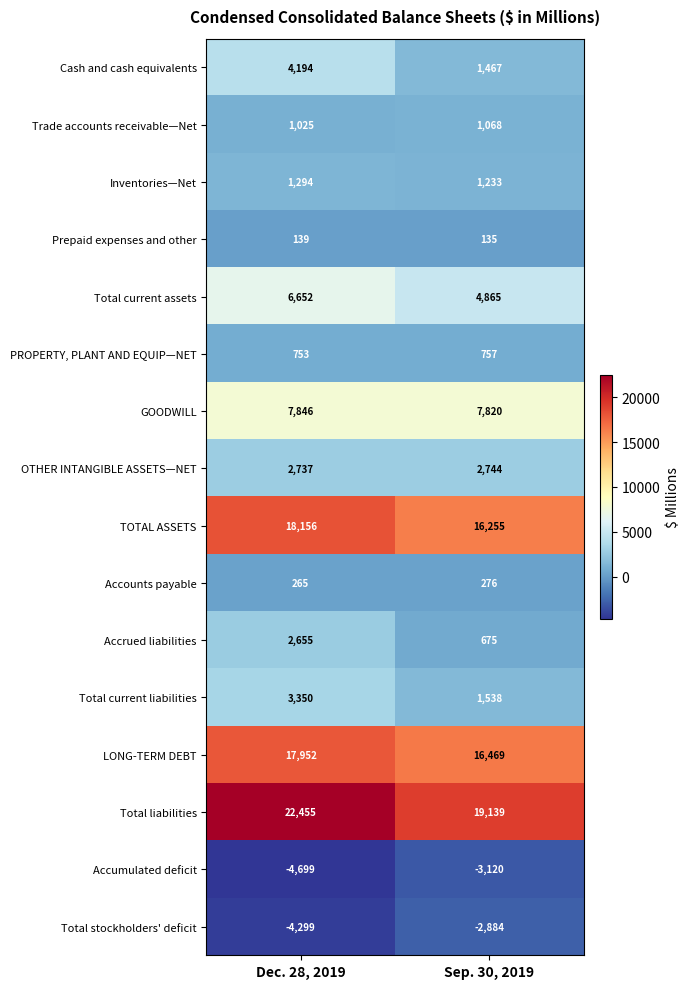

What is the total value across all series at Sep. 30, 2019?

68437